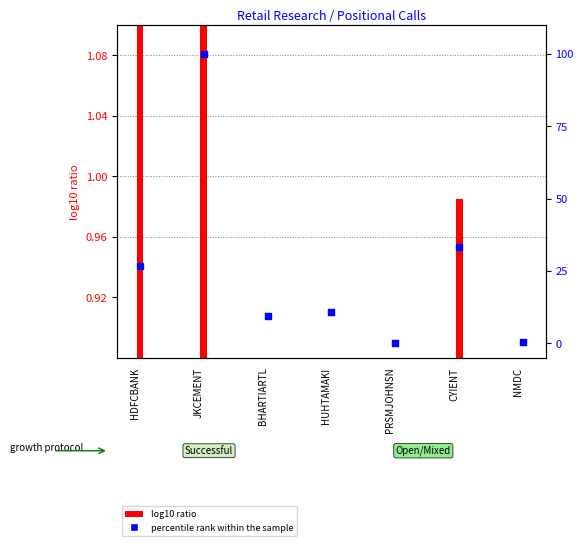

What are all the series names shown in the legend?

log10 ratio, percentile rank within the sample